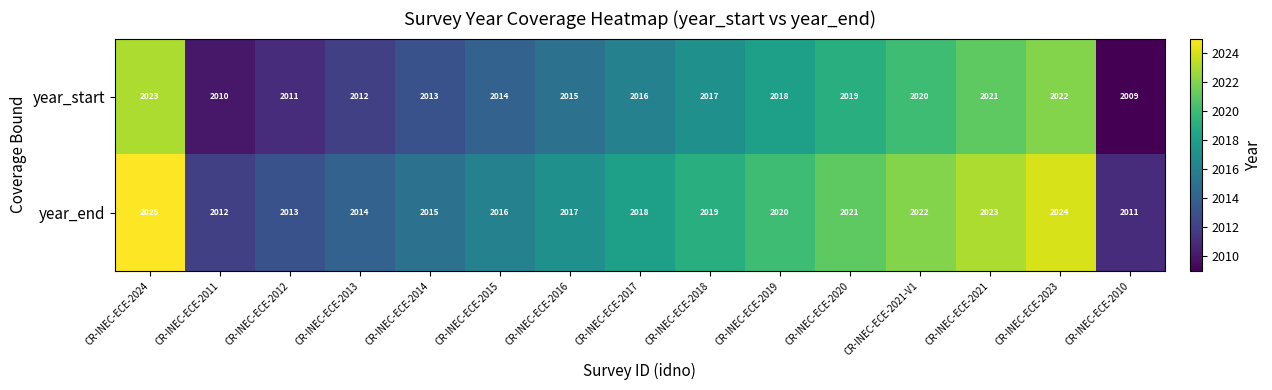

At which label does year_end first exceed 2018?

CR-INEC-ECE-2024